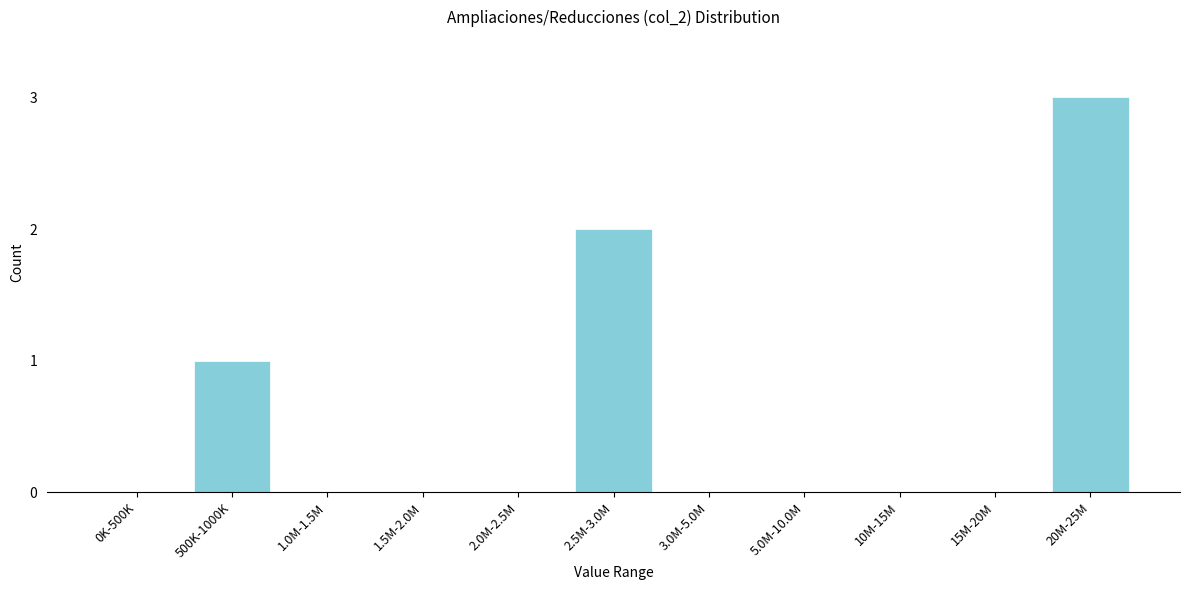

Reading right to left, extract all data points from this chart.

20M-25M=3	15M-20M=0	10M-15M=0	5.0M-10.0M=0	3.0M-5.0M=0	2.5M-3.0M=2	2.0M-2.5M=0	1.5M-2.0M=0	1.0M-1.5M=0	500K-1000K=1	0K-500K=0